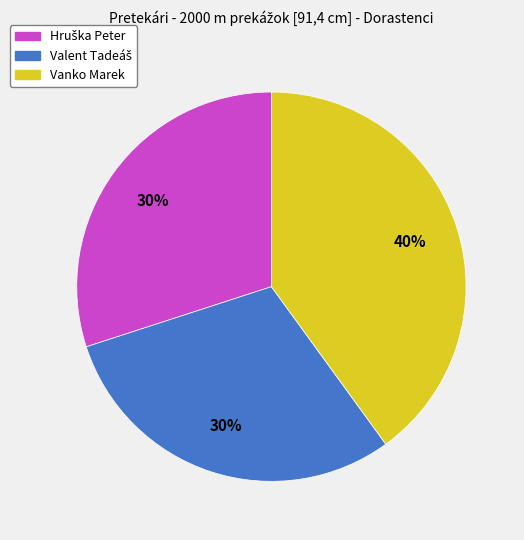

Is it true that Vanko Marek is 51% of the pie?

False